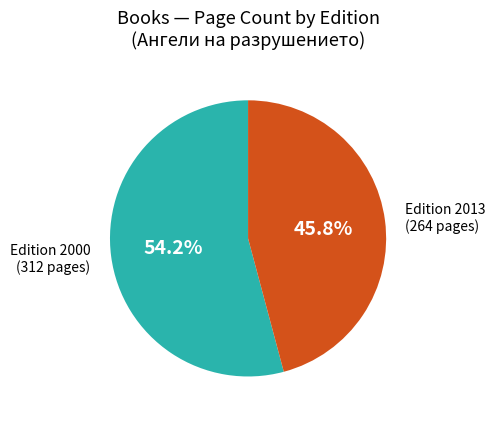

Does any single category account for the majority?

Yes